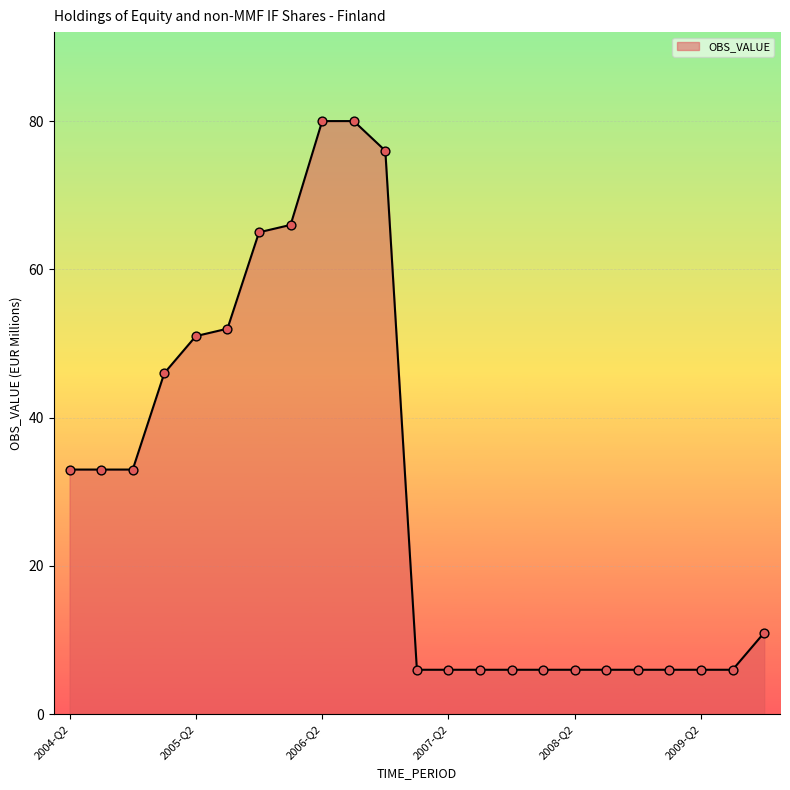

What is the smallest value displayed?

6